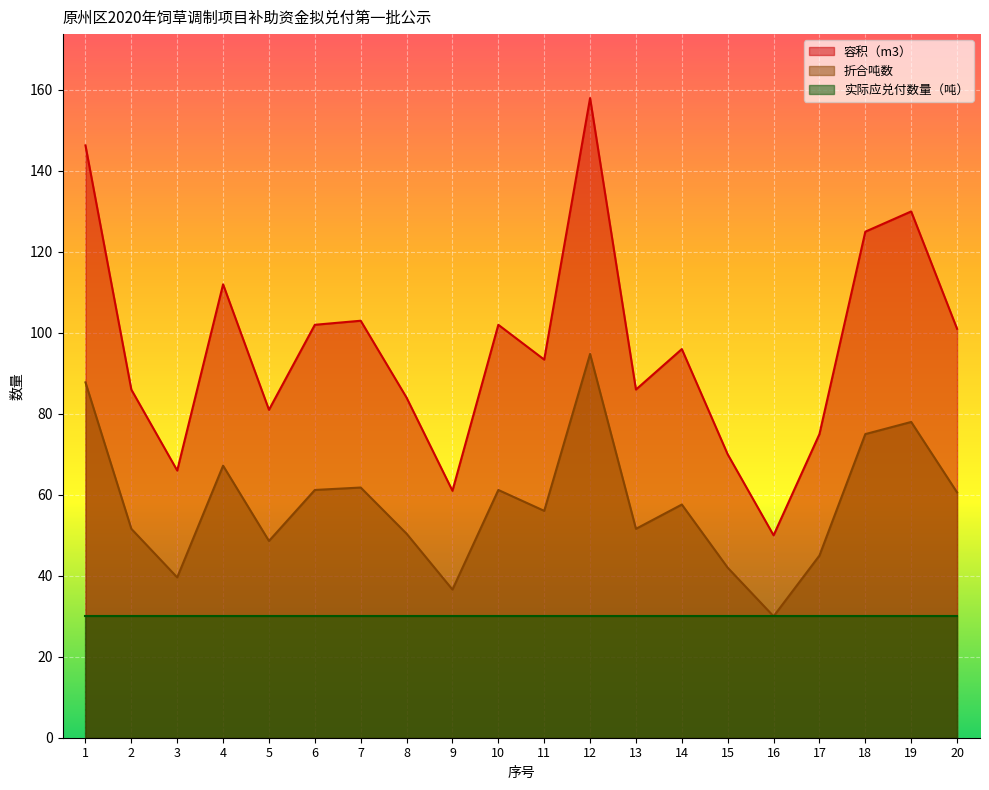

True or false: 容积（m3） and 折合吨数 intersect in this chart.

False